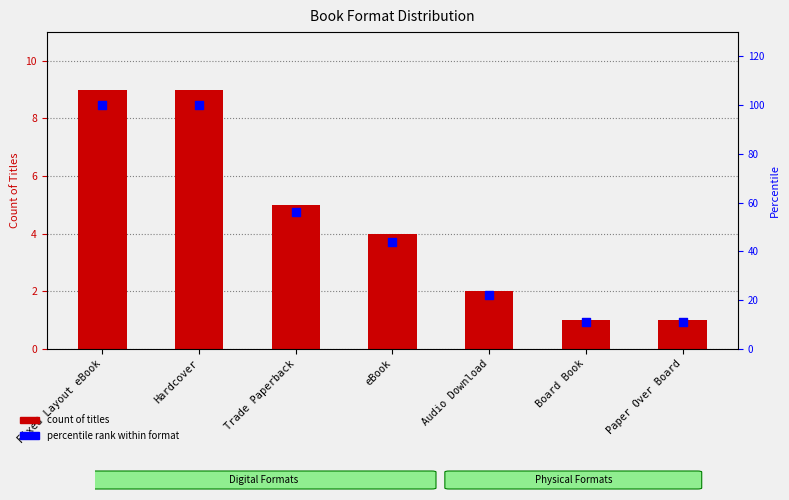

Which series has the largest Y range (max minus min)?

percentile rank within format